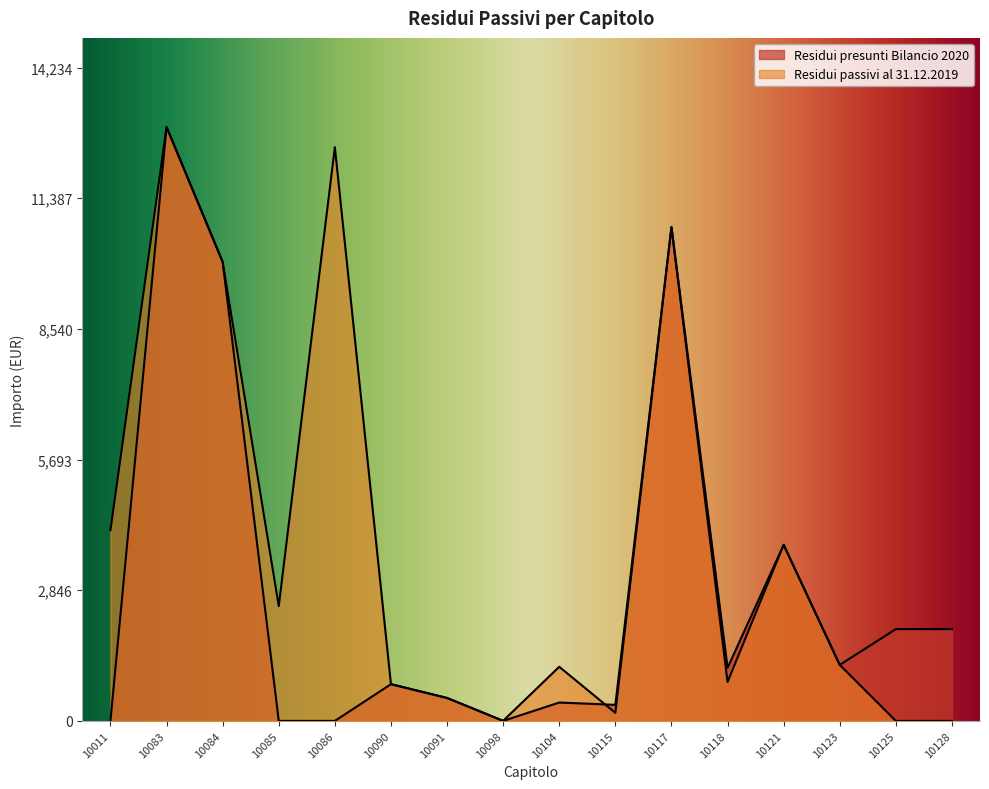

Does the chart display data point markers on the line(s)?

No